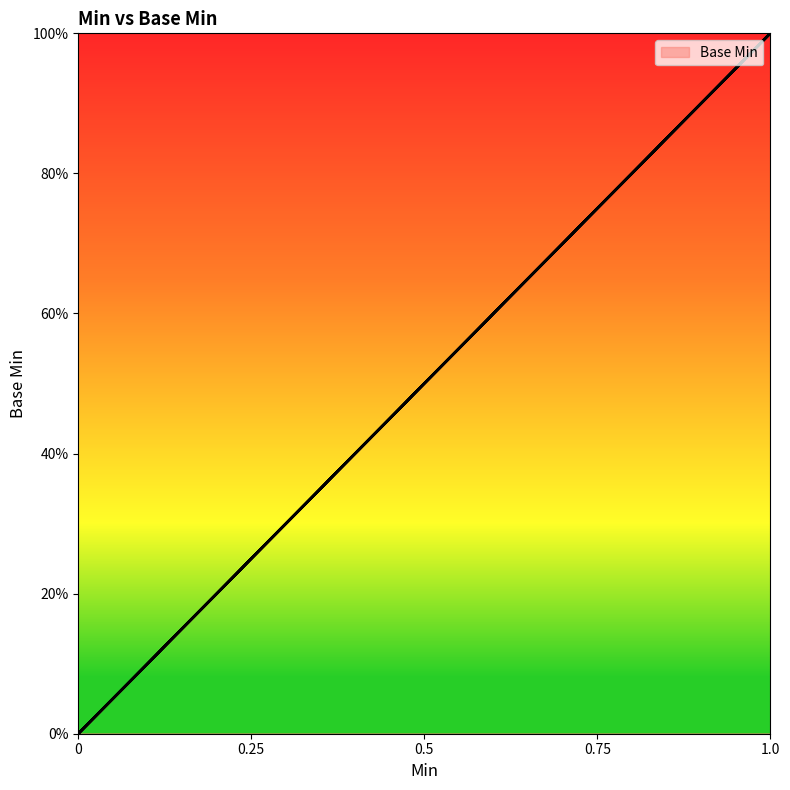

Rank the categories by value from lowest to highest.

0, 0, 0, 1, 1